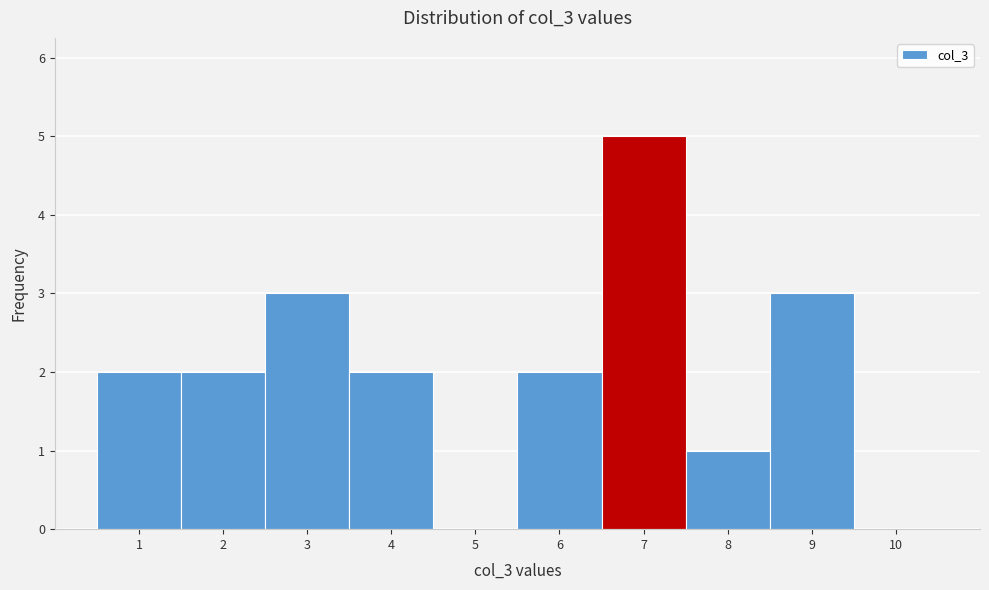

Reading left to right, list all the values displayed in this chart.

1=2	2=2	3=3	4=2	5=0	6=2	7=5	8=1	9=3	10=0